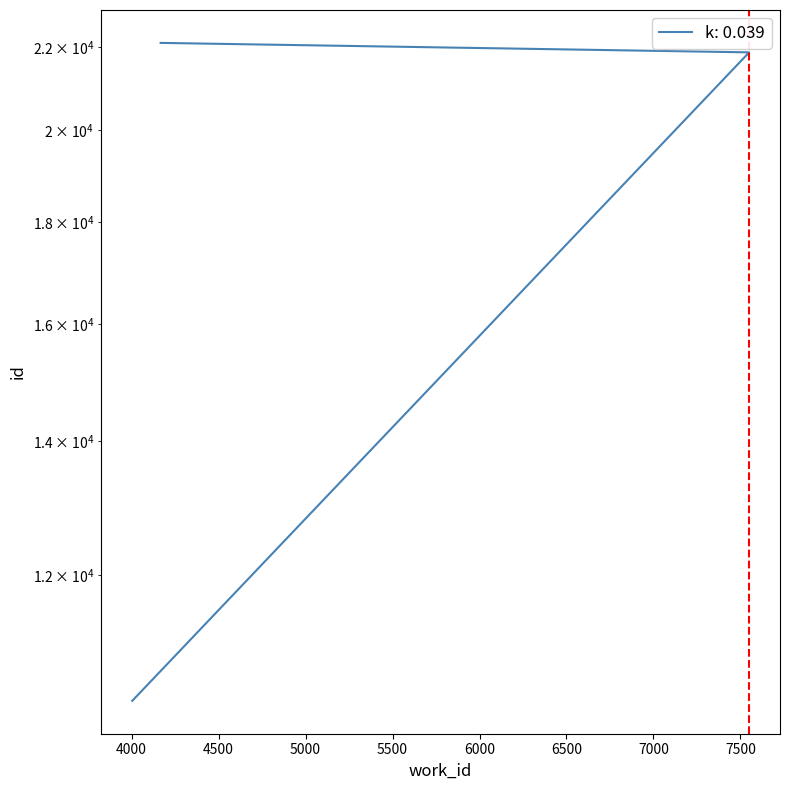

How many categories are shown in the chart?

3